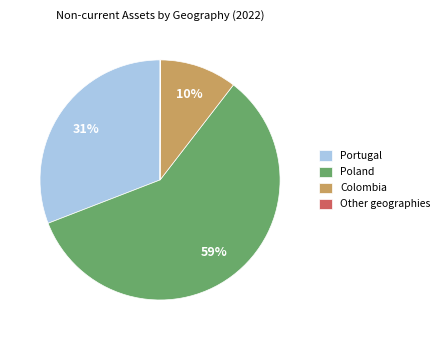

To the nearest percent, what is the average slice percentage?

25%